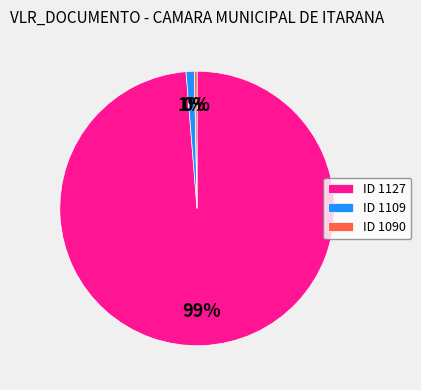

To the nearest percent, what is the average slice percentage?

33%